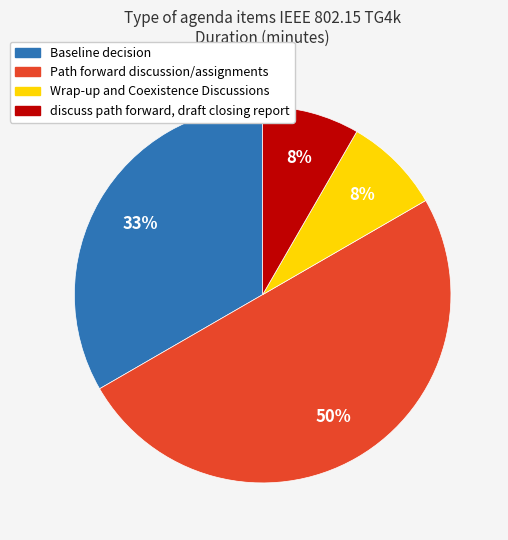

To the nearest percent, what is the average slice percentage?

25%